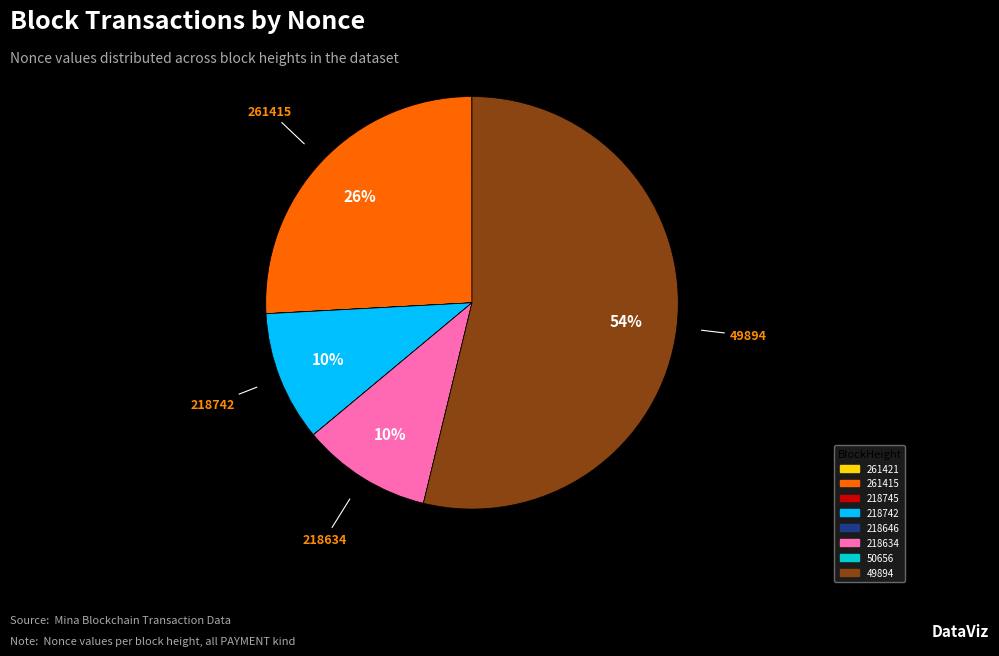

The 261415 slice represents 26% of the pie. True or false?

True